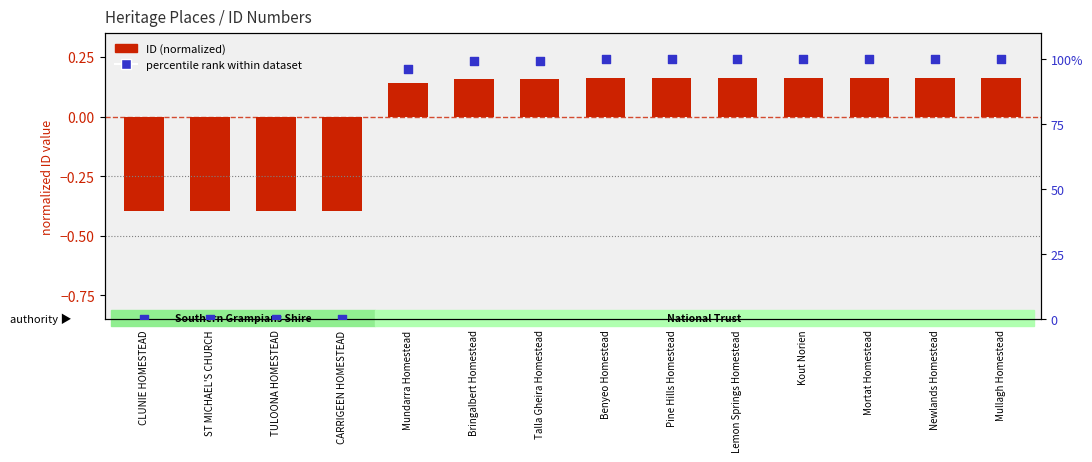

What are all the series names shown in the legend?

ID (normalized), percentile rank within dataset